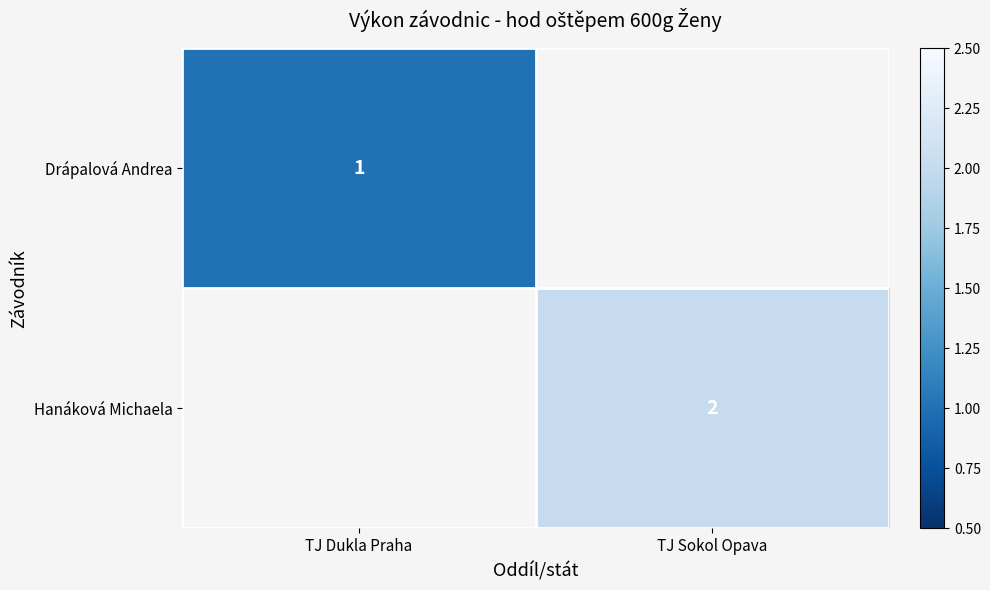

True or false: Drápalová Andrea has a value of 1 at TJ Dukla Praha.

True